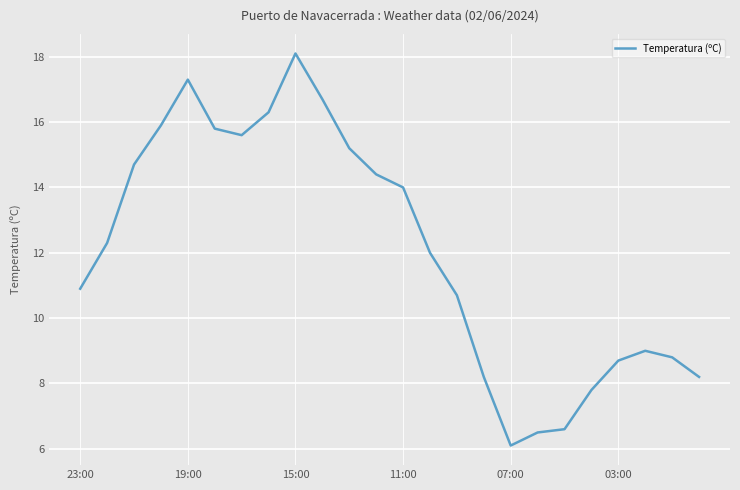

What is the minimum value shown in the chart?

6.1